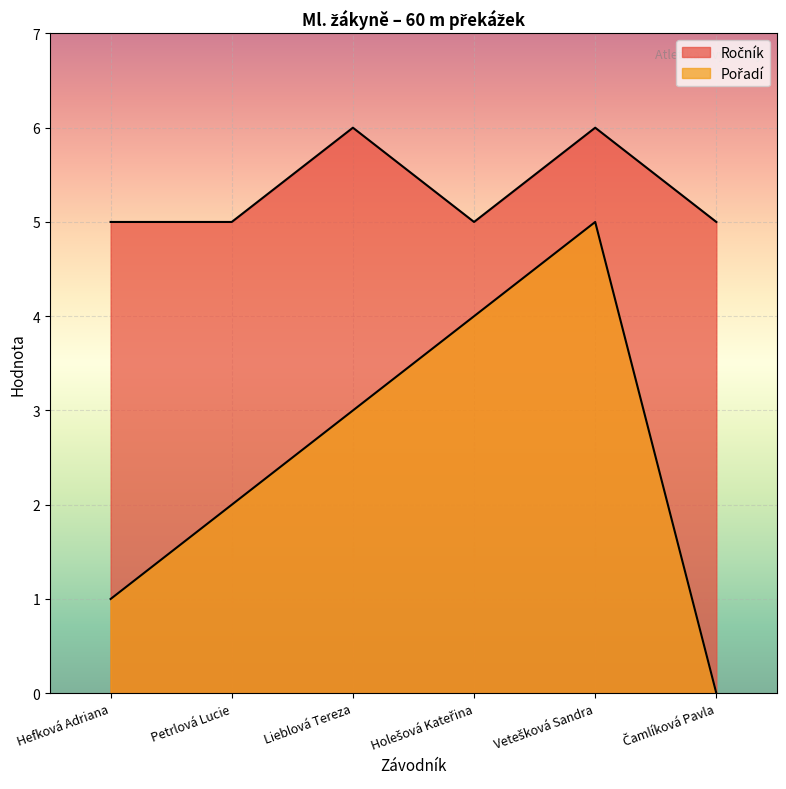

Which category has the highest value across all series?

Lieblová Tereza